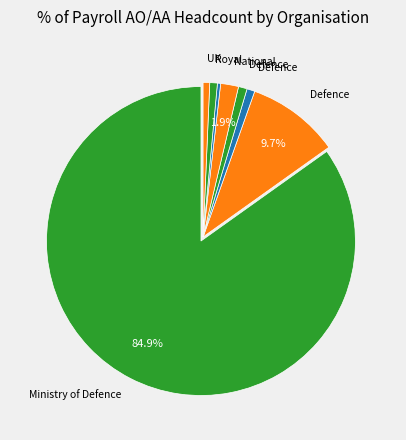

How many slices are in this pie chart?

8